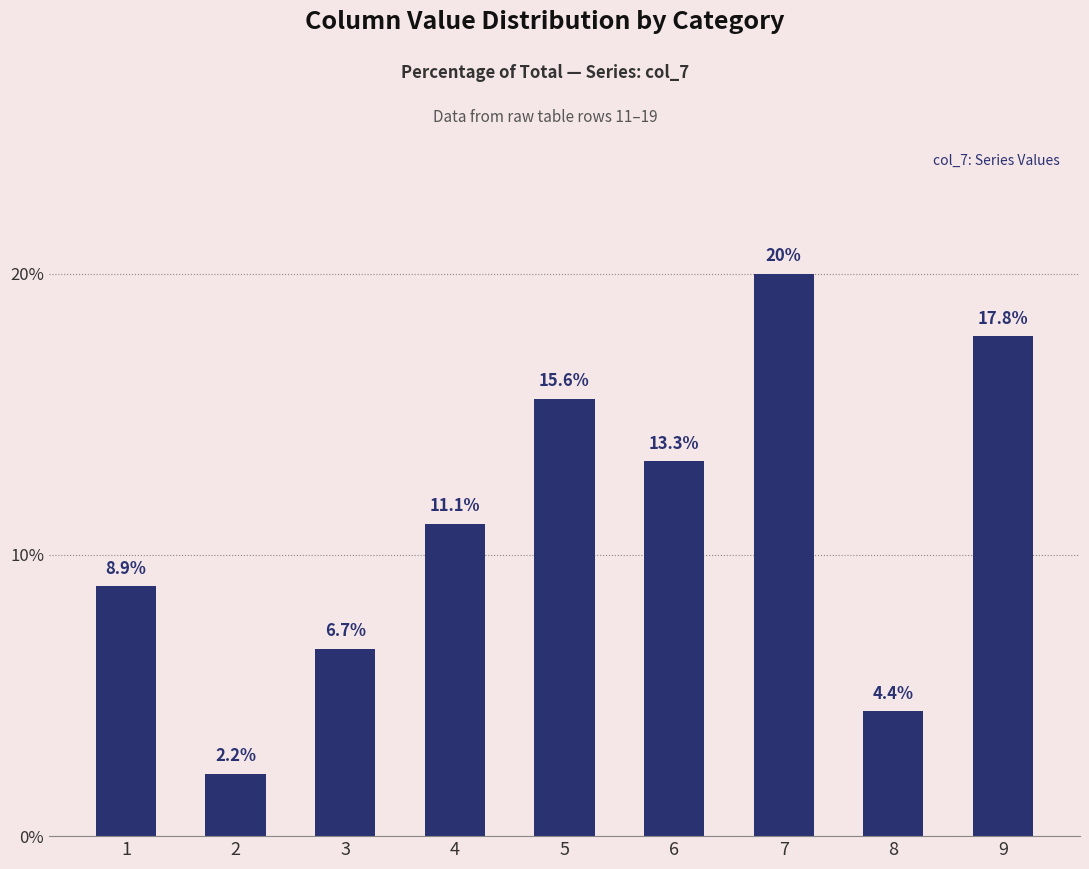

Reading left to right, list all the values displayed in this chart.

8.9	2.2	6.7	11.1	15.6	13.3	20.0	4.4	17.8